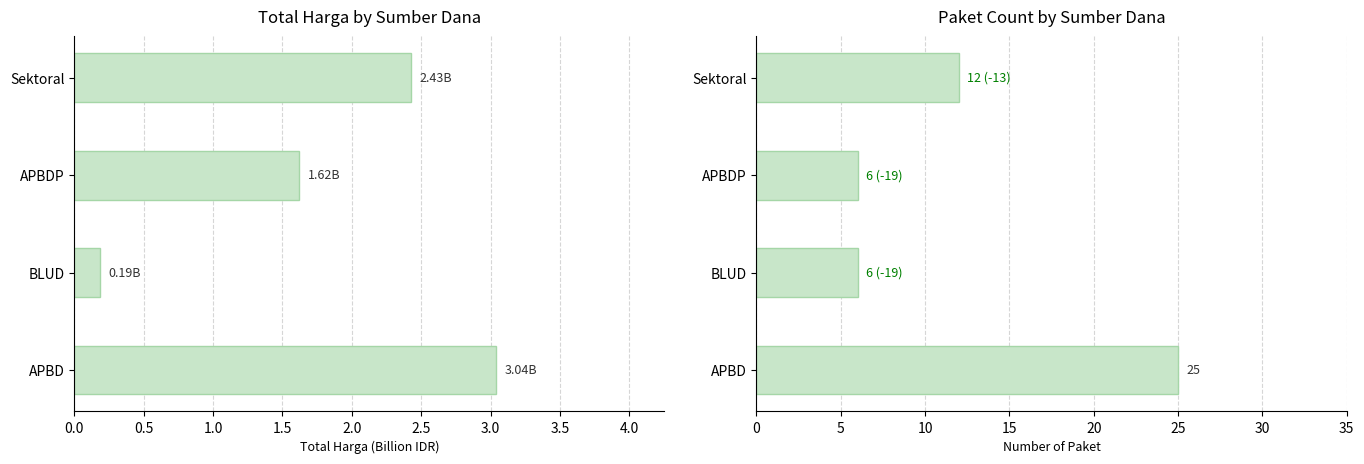

Reading left to right, transcribe all the data shown in this chart.

Total Harga (Billion IDR): 3.0	0.2	1.6	2.4
Paket Count: 25.0	6.0	6.0	12.0